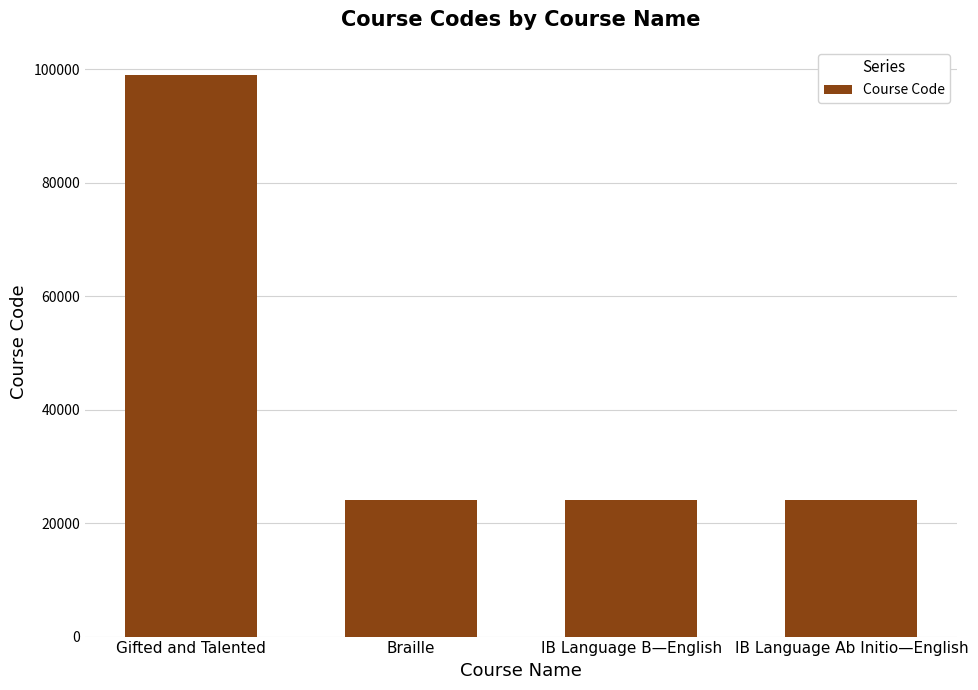

What is the ratio of the value at IB Language B—English to the value at IB Language Ab Initio—English?

1.0